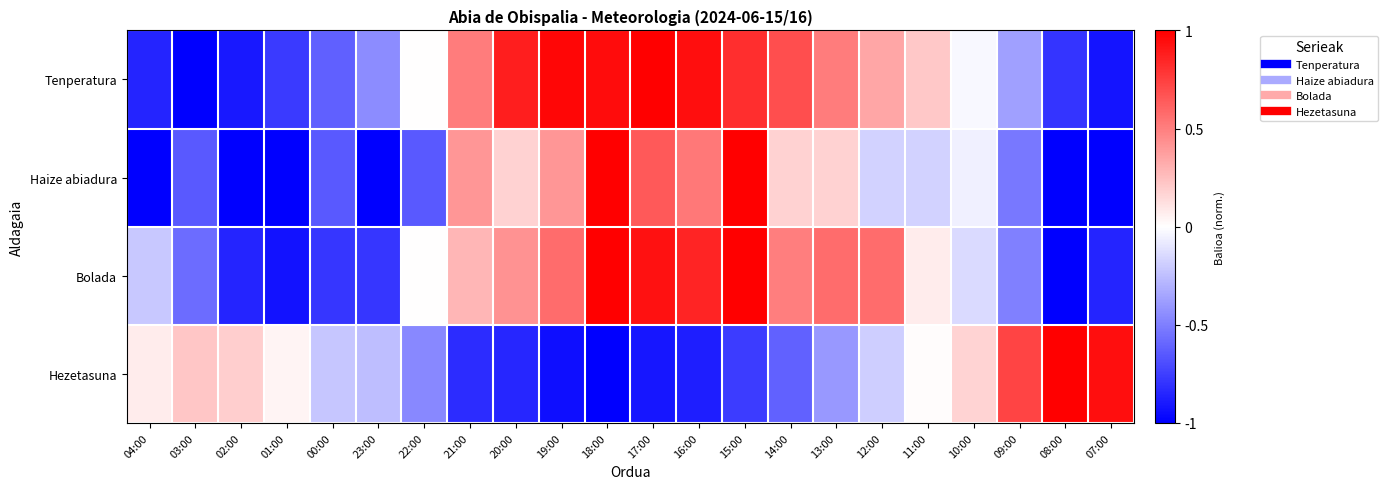

What is the total value across all series at 20:00?

0.6